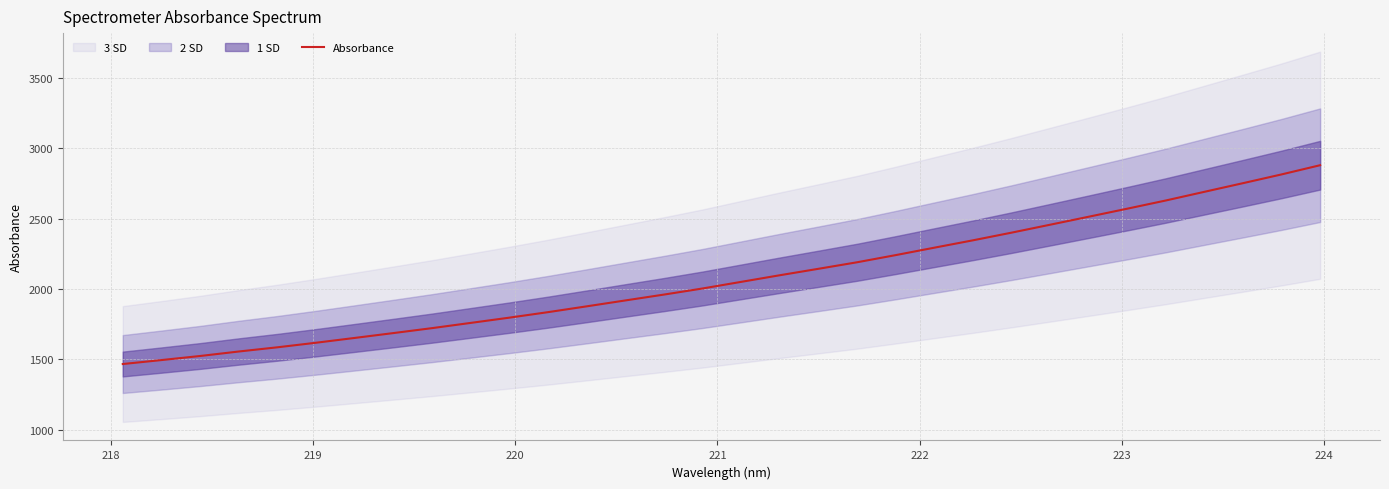

What is the highest value of the Absorbance series?

2878.6